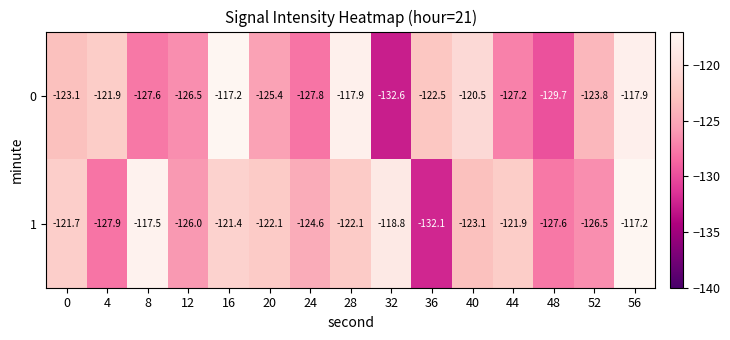

How many values in the 1 series are below -122?

9